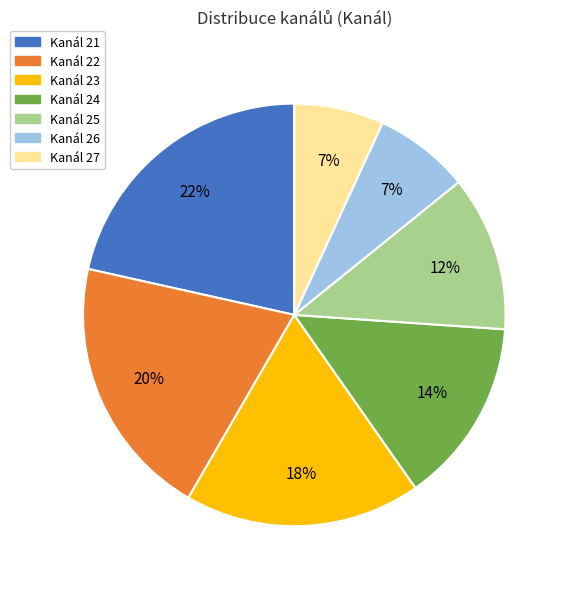

How many slices are in this pie chart?

7